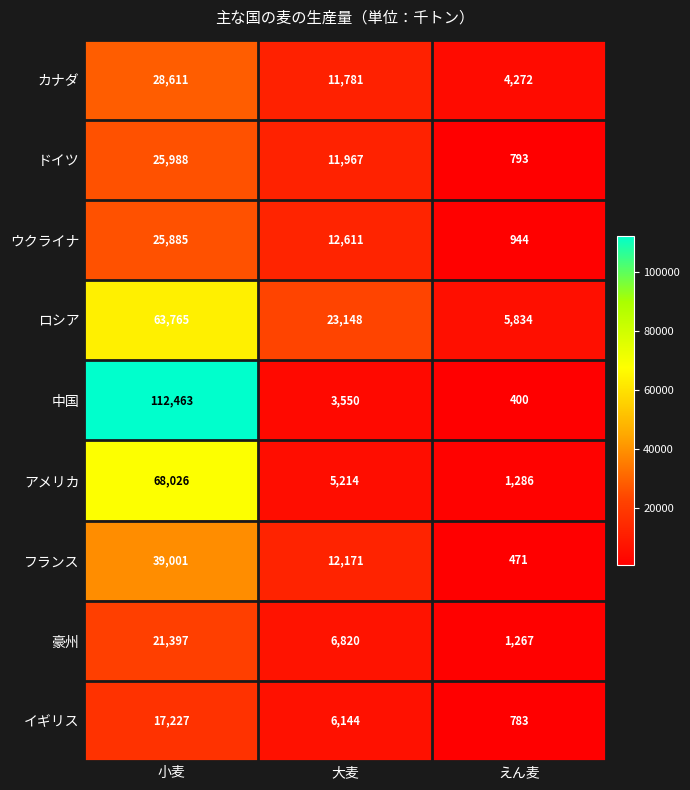

What is the sum of all イギリス values?

24154